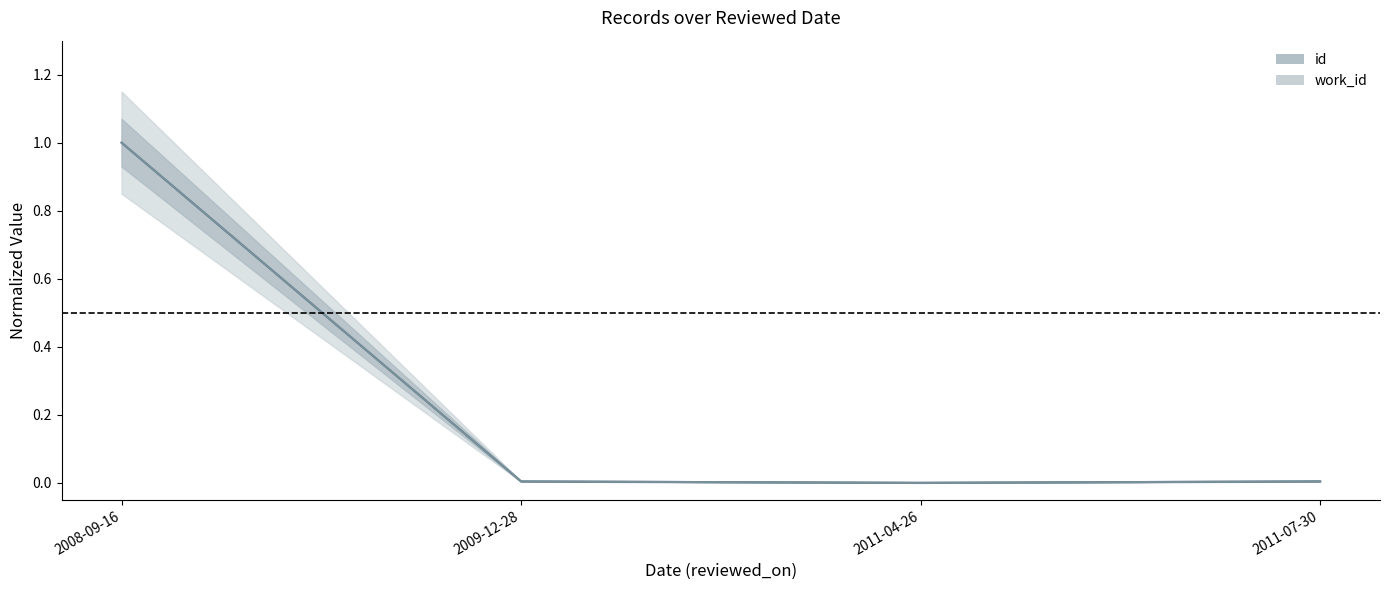

What is the label of the 2nd point from the right?

2011-04-26